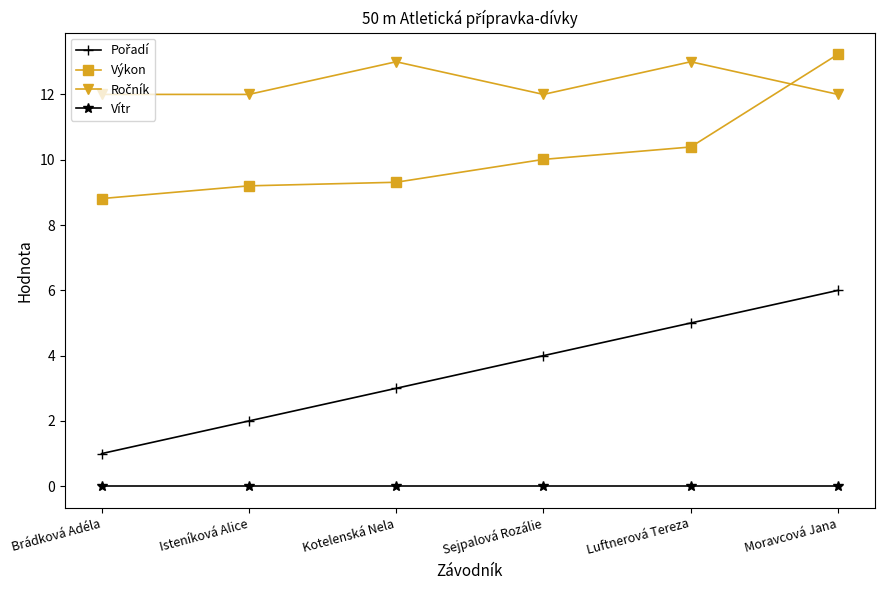

What is the spread (max minus min) of values at Brádková Adéla?

12.0